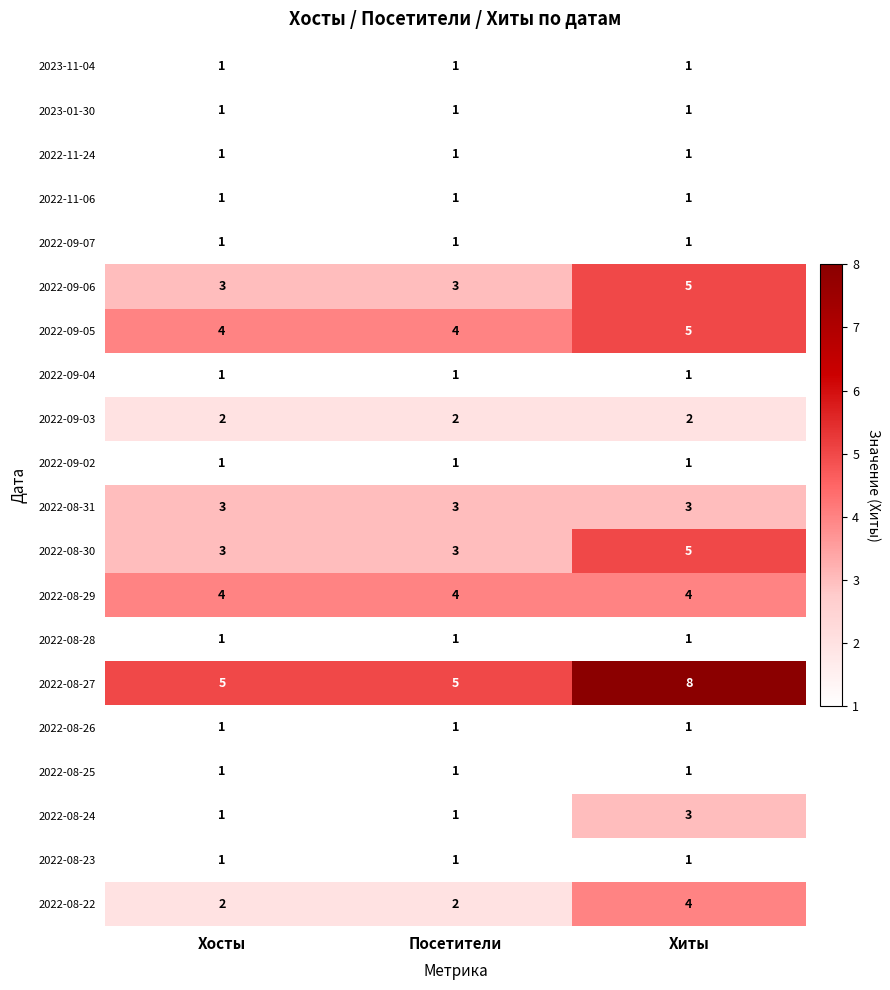

True or false: 2022-08-22 has a value of 2 at Посетители.

True